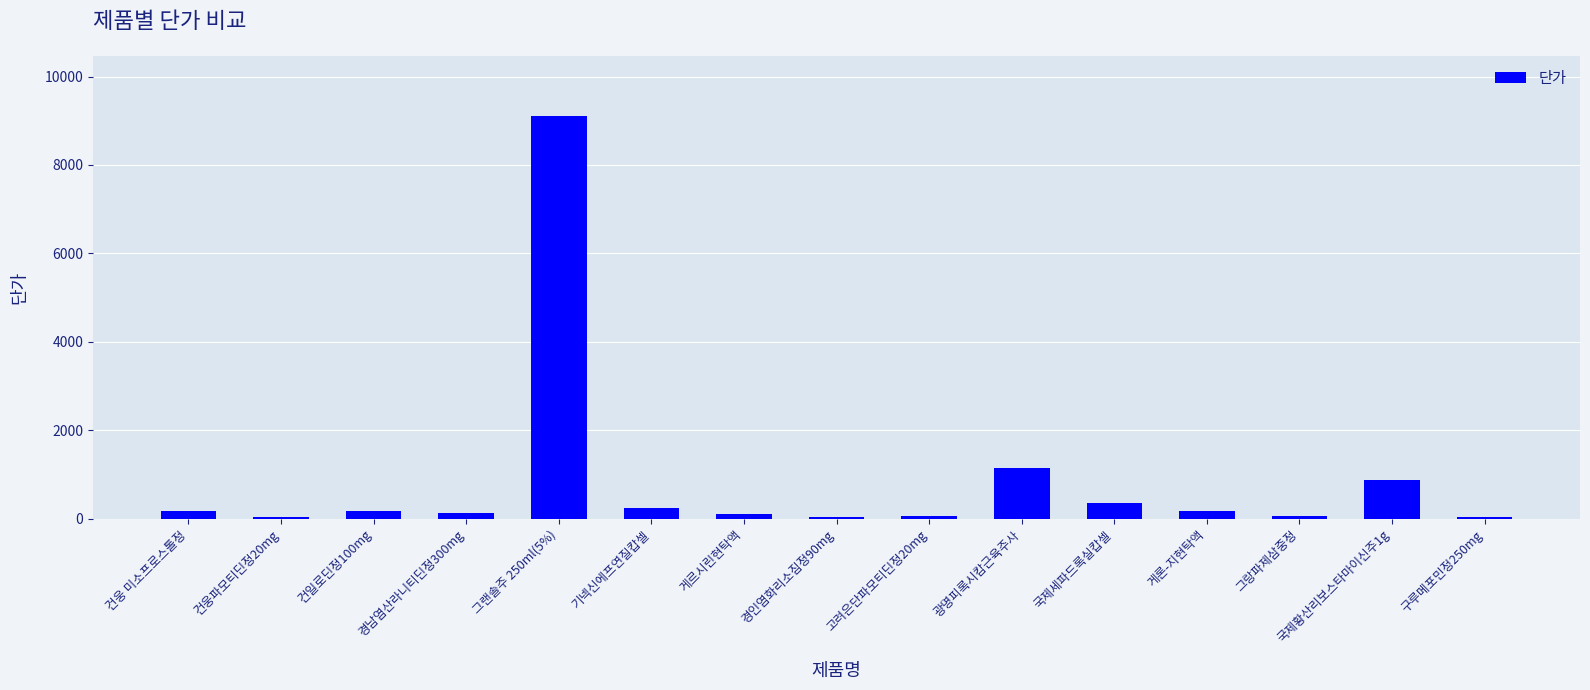

Where is the data nearest to the value 4569?

광명피록시캄근육주사